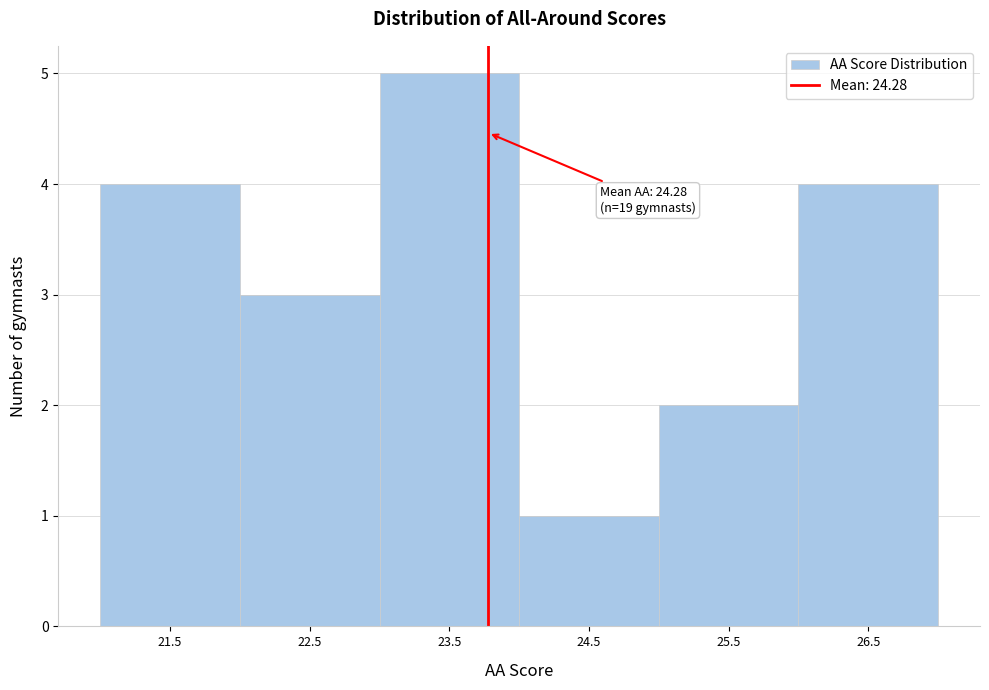

Reading right to left, list all the values displayed in this chart.

4	2	1	5	3	4